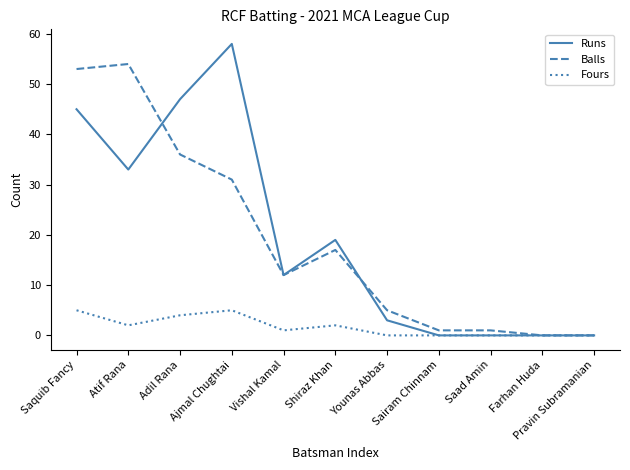

Is it true that Runs equals 31 at Shiraz Khan?

False